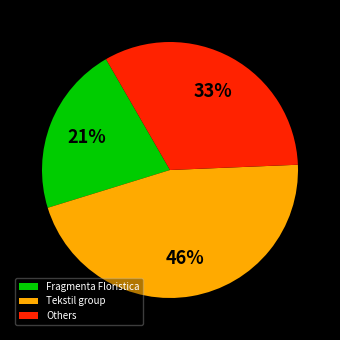

What is the largest slice in the pie chart?

Tekstil group